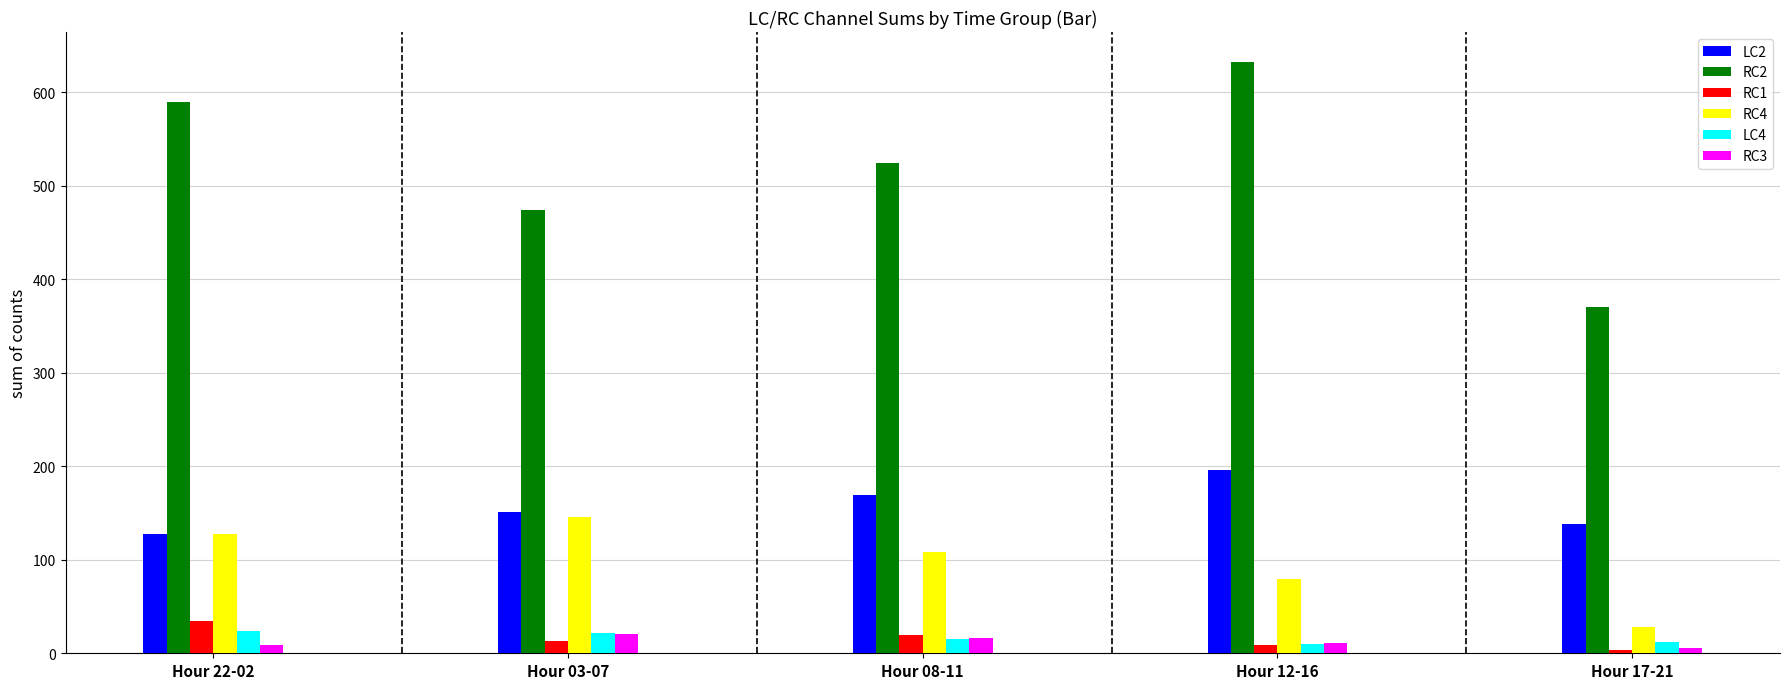

What is the sum of the RC1 values at Hour 08-11 and Hour 17-21?

24